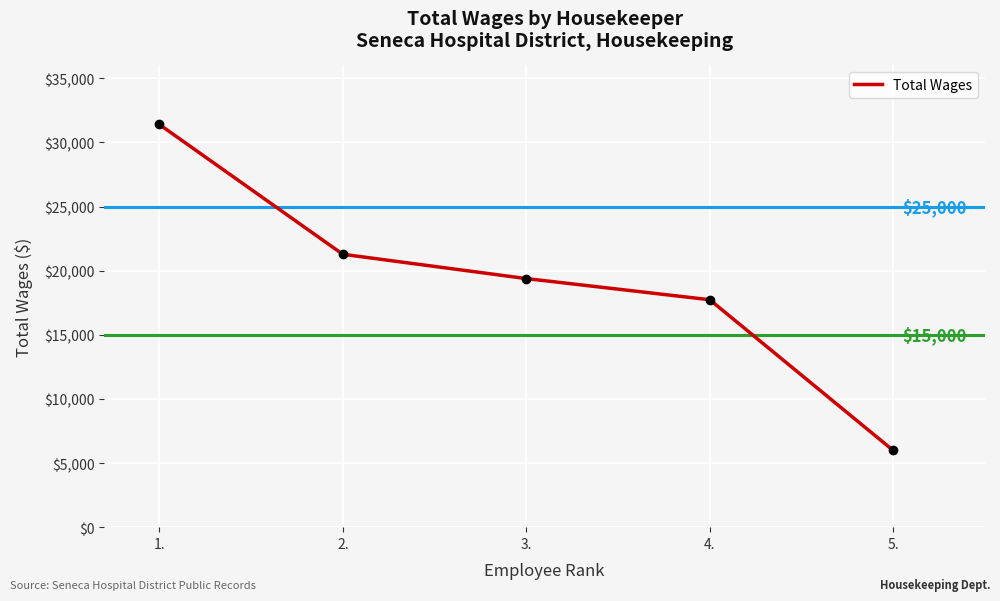

Rank the categories by value from lowest to highest.

5., 4., 3., 2., 1.